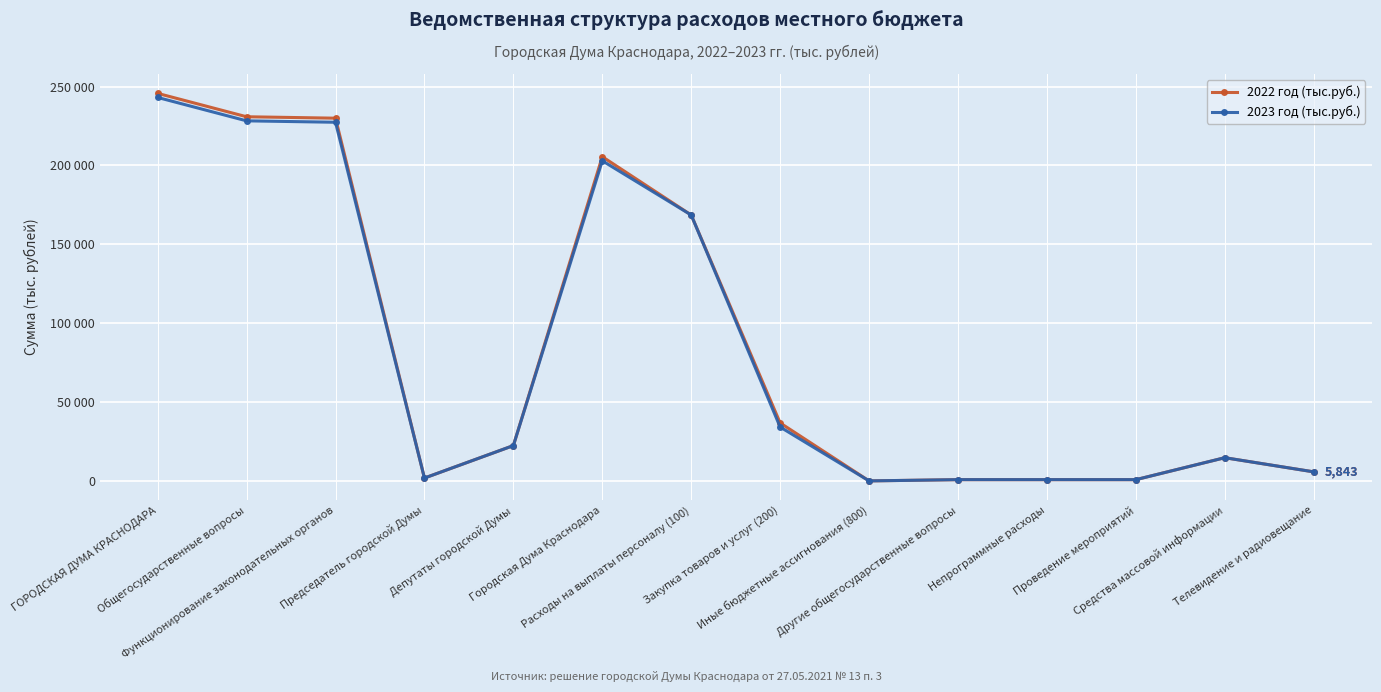

Is this an area chart (filled region under the line)?

No